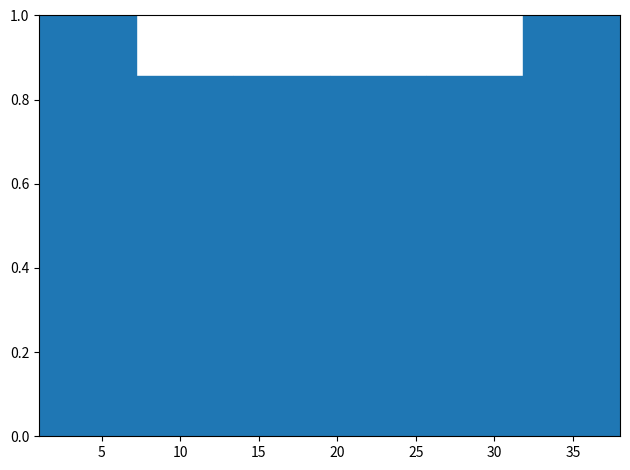

Reading left to right, list every bar in this chart as the range it spans on the x-axis followed by its height. Neither the bar edges nor the heights are printed on the chart, so give them approximately, as read against the axes.

1.0 to 7.0: 1.00
7.0 to 13.5: 0.86
13.5 to 19.5: 0.86
19.5 to 25.5: 0.86
25.5 to 32.0: 0.86
32.0 to 38.0: 1.00